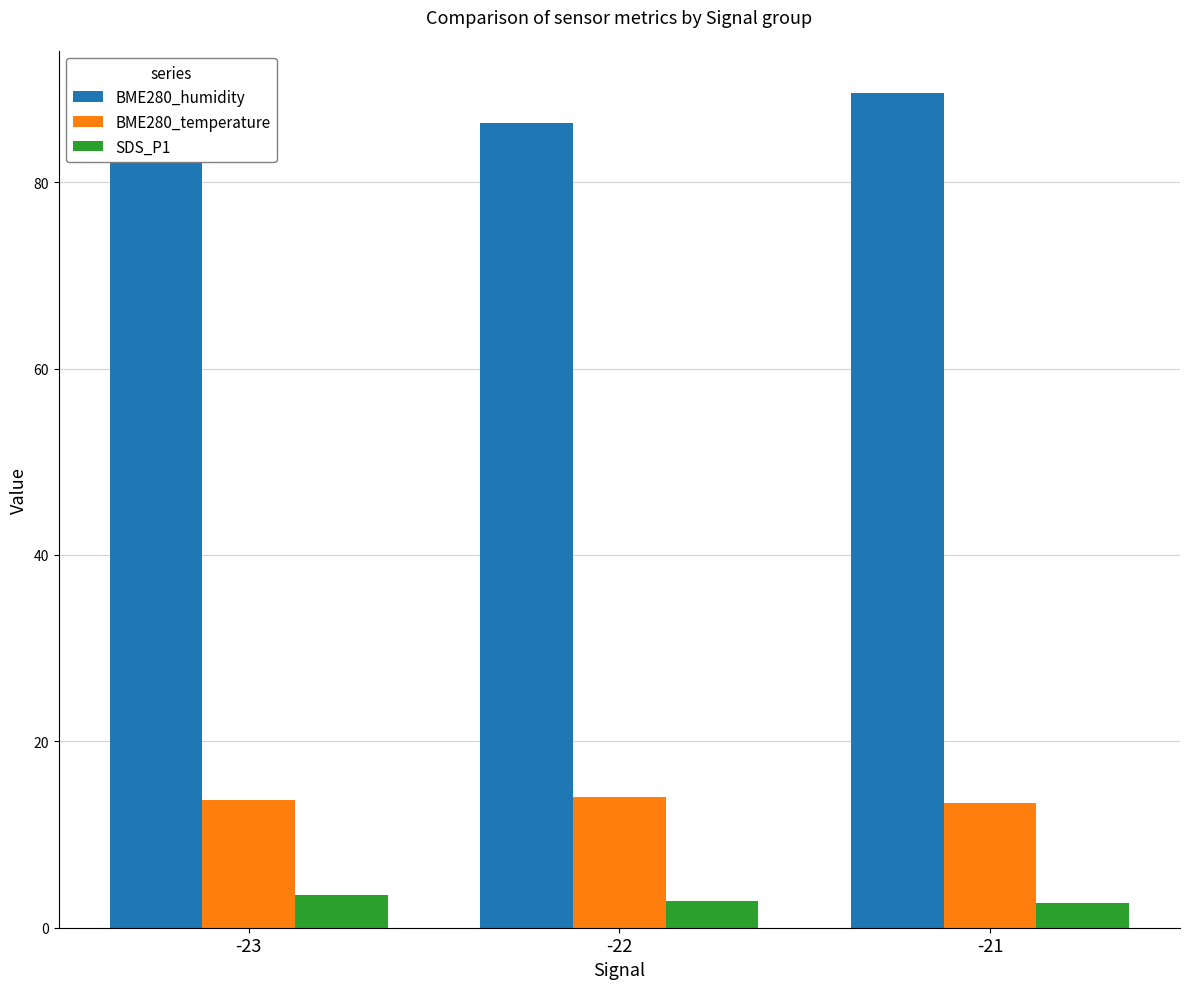

True or false: BME280_temperature has a value of 14.0 at -22.

True